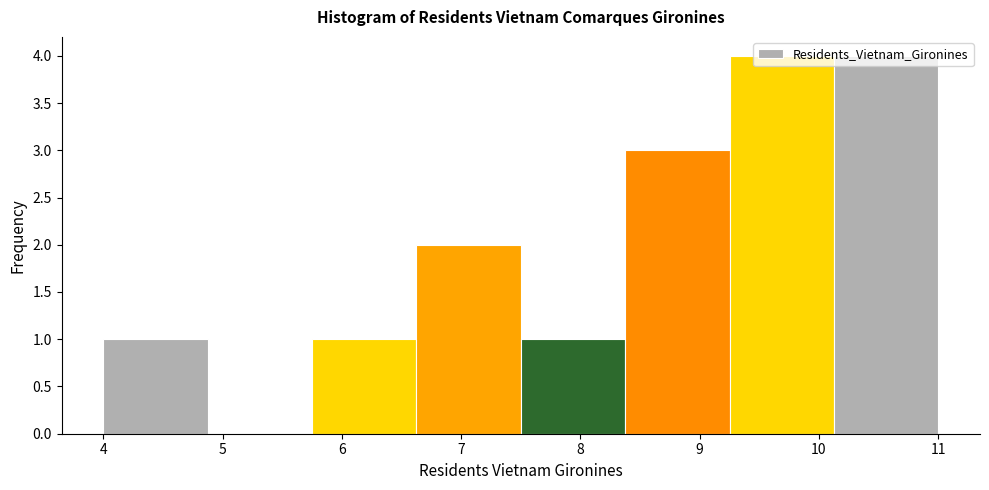

Reading left to right, list every bar in this chart as the range it spans on the x-axis followed by its height. Neither the bar edges nor the heights are printed on the chart, so give them approximately, as read against the axes.

4.0 to 4.9: 1
4.9 to 5.8: 0
5.8 to 6.6: 1
6.6 to 7.5: 2
7.5 to 8.4: 1
8.4 to 9.3: 3
9.3 to 10.1: 4
10.1 to 11.0: 4